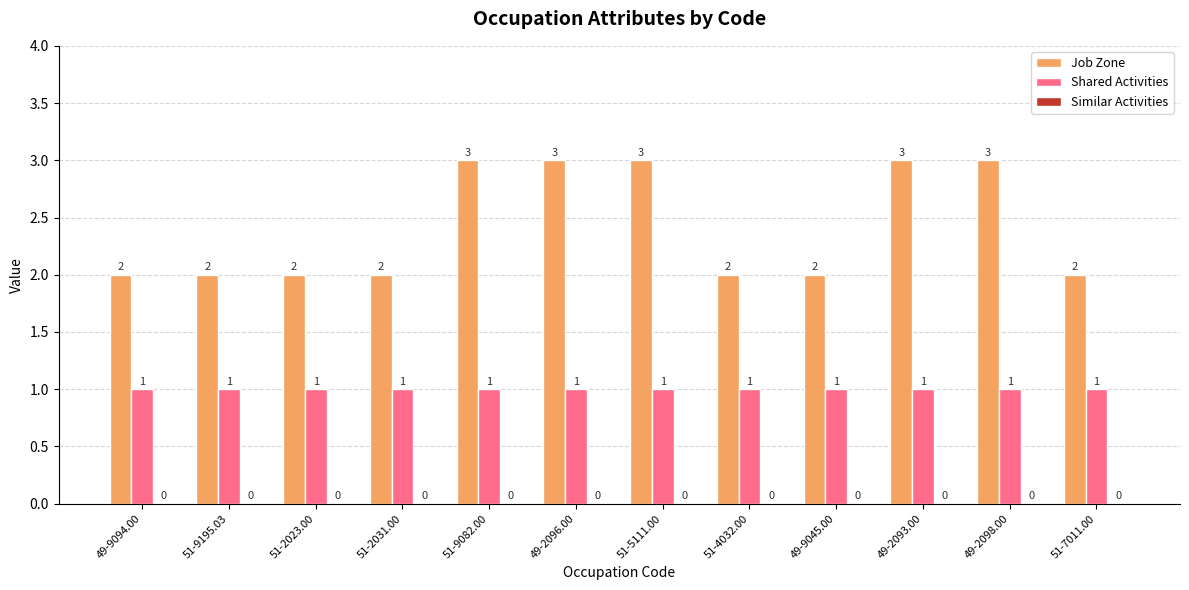

Does the chart contain any negative values?

No